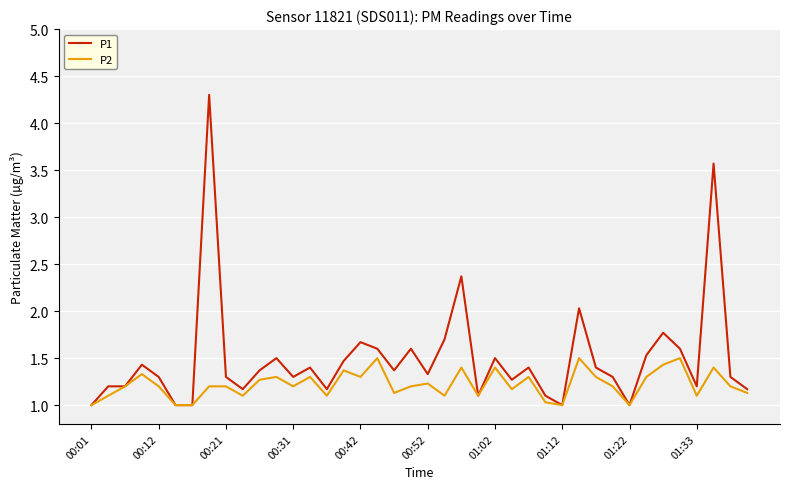

Which series has the largest total across all categories?

P1